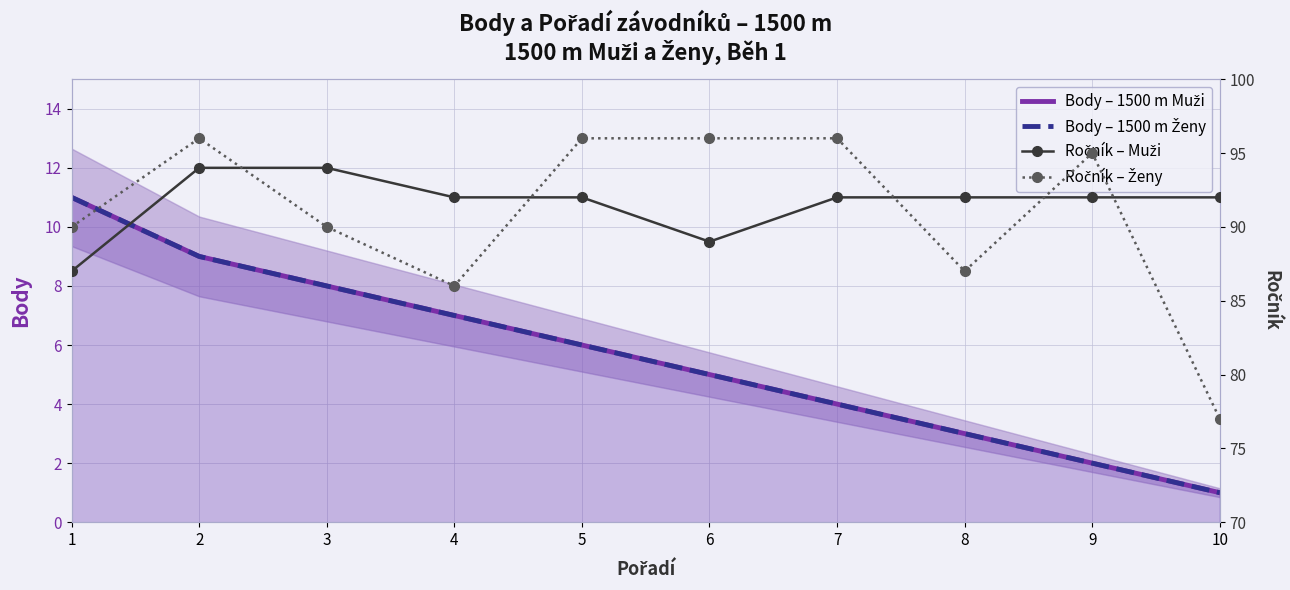

Read the Ročník – Muži value at 10.

92